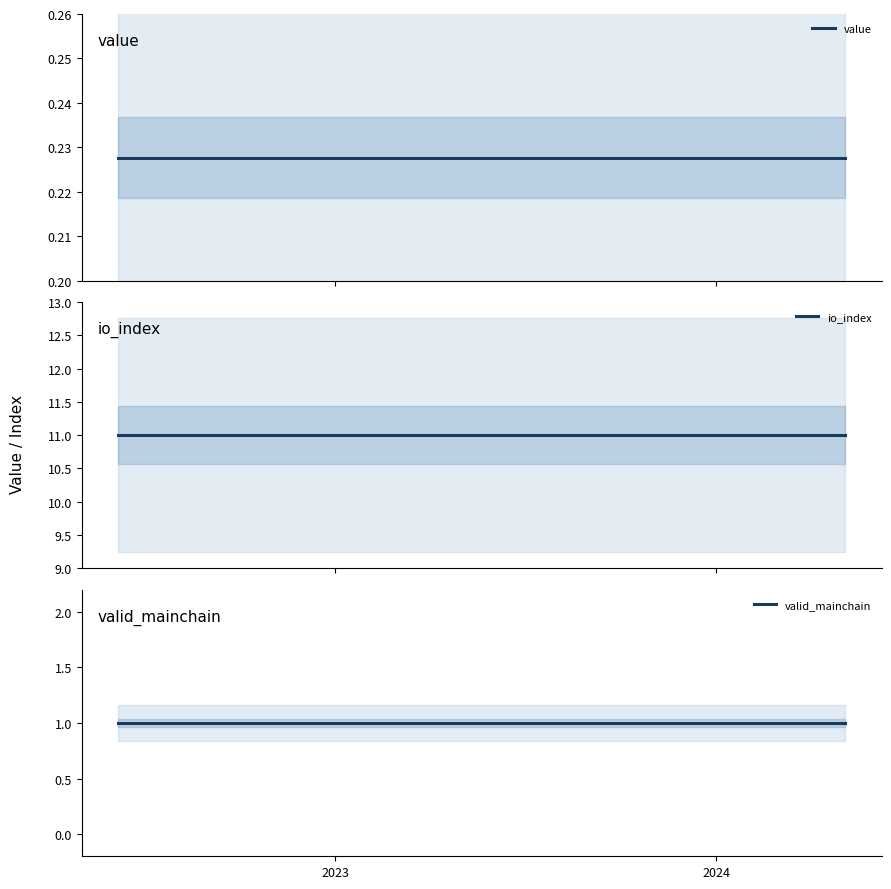

What is the greatest value displayed?

11.0